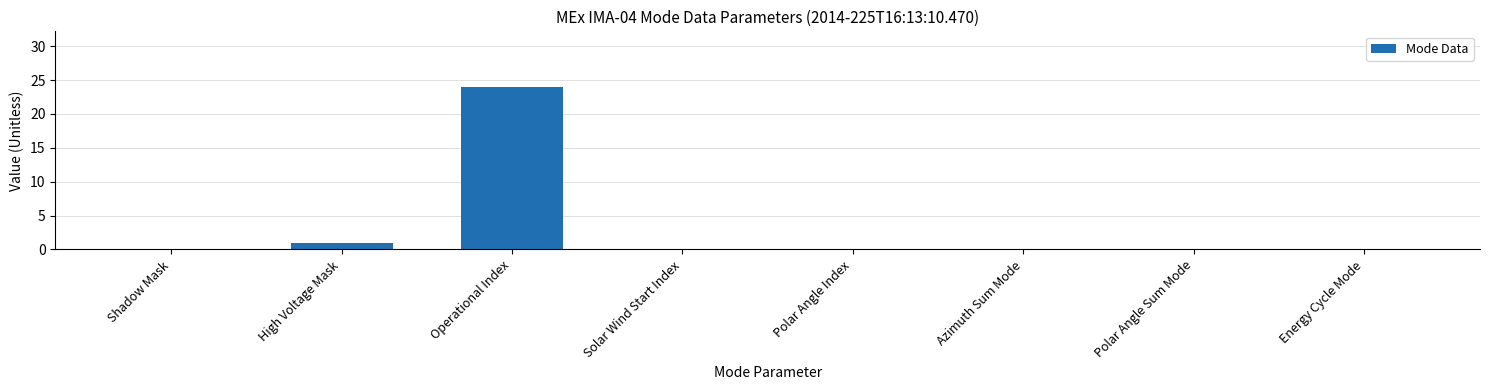

The value at Shadow Mask is 0. True or false?

True